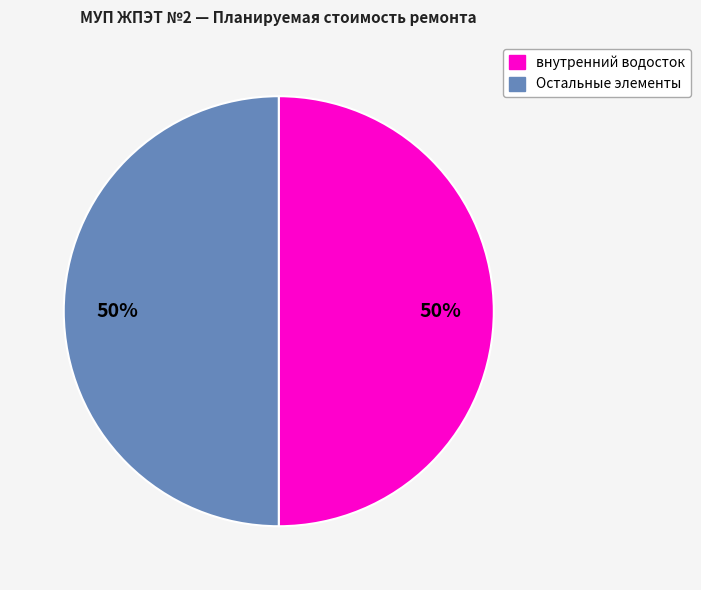

True or false: Остальные элементы accounts for 50% of the total.

True